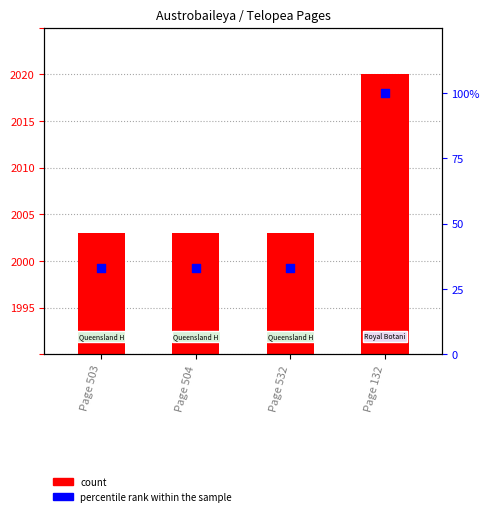

Which series has the largest Y range (max minus min)?

percentile rank within the sample